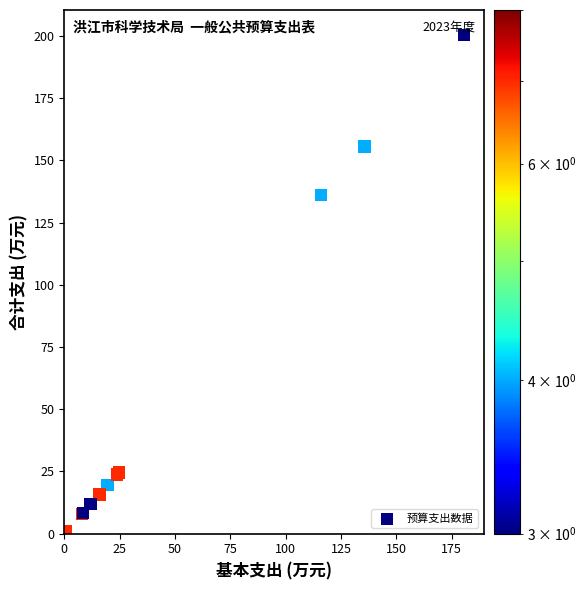

What Y value in the scatter plot is closest to 100?

136.1